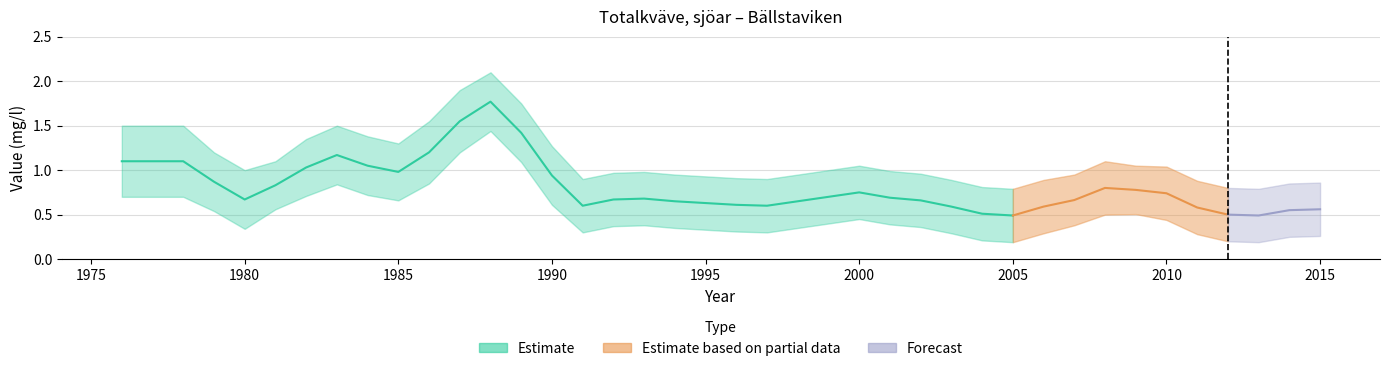

What is the minimum value for Bällstaviken?

0.5